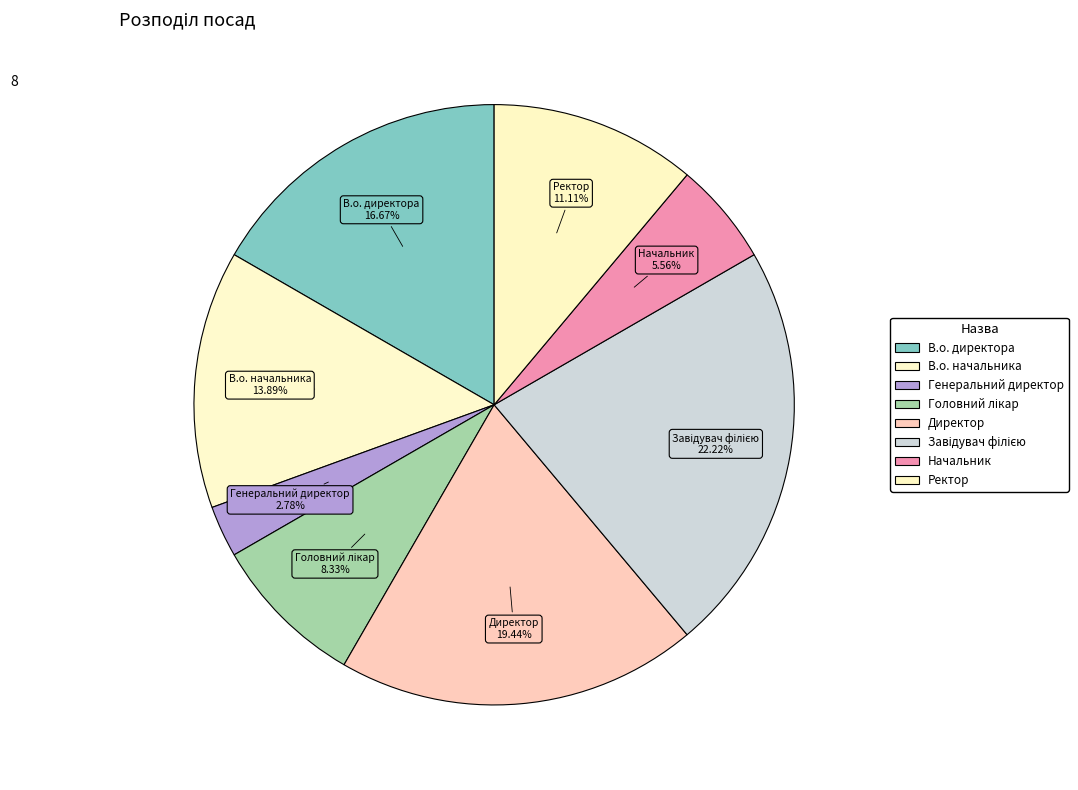

Is it true that Директор is 19% of the pie?

True